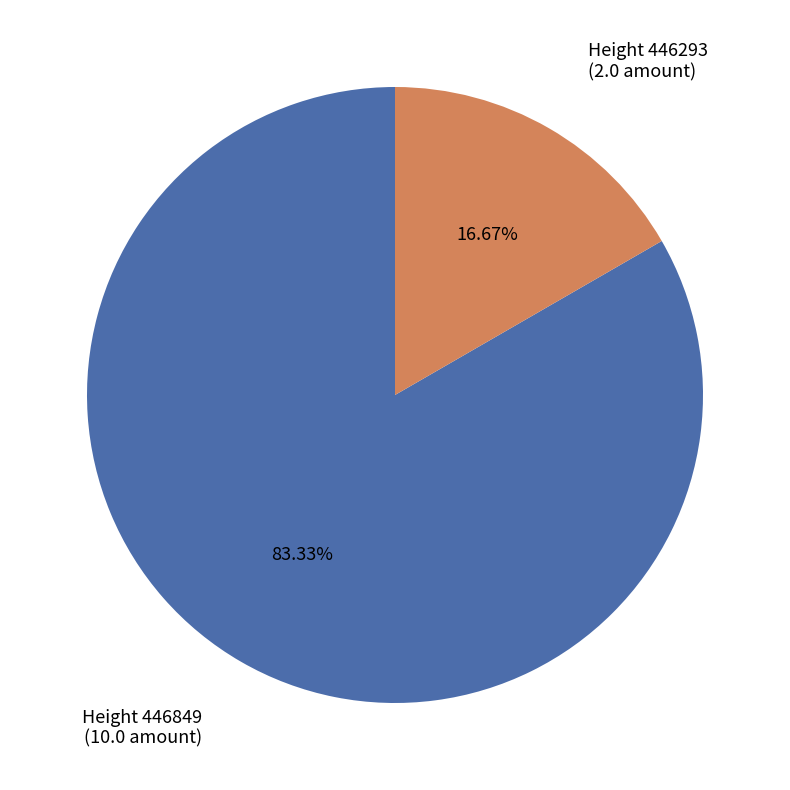

Between Height 446293 and Height 446849, which is larger?

Height 446849